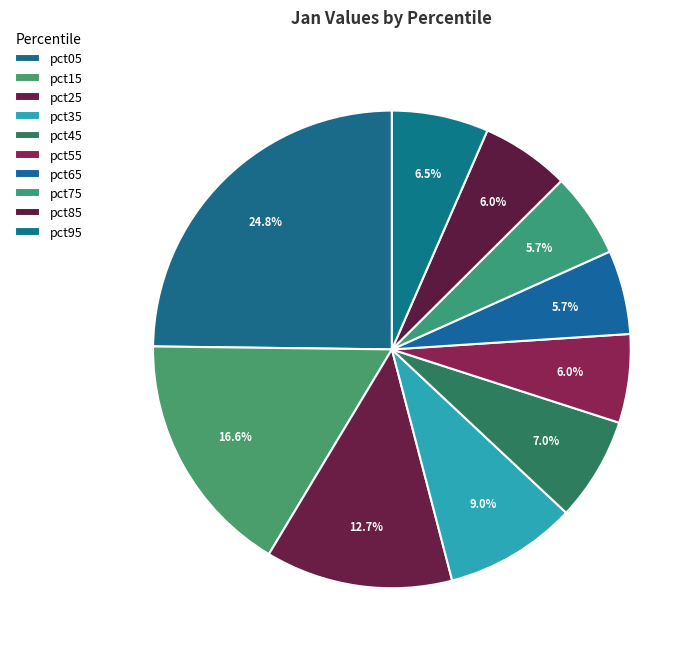

Does any single category account for the majority?

No